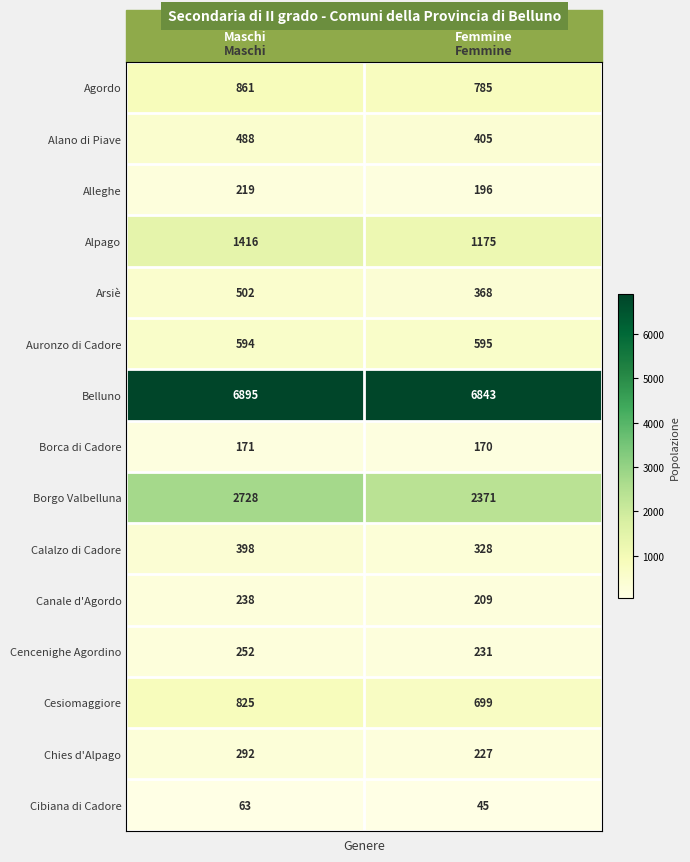

How many data points does each series have?

2